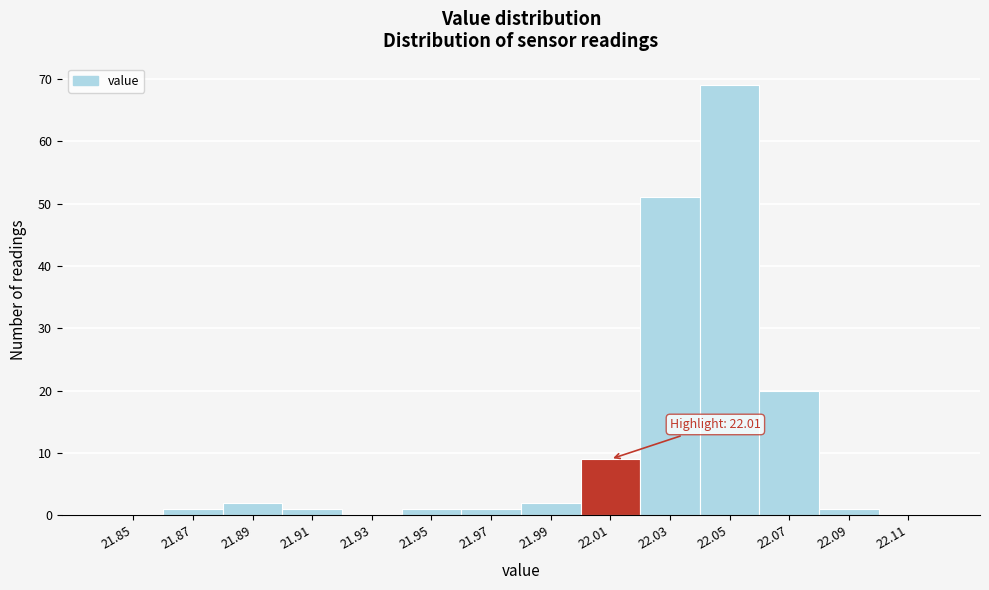

Reading left to right, transcribe all the data shown in this chart.

21.85=0	21.87=1	21.89=2	21.91=1	21.93=0	21.95=1	21.97=1	21.99=2	22.01=9	22.03=51	22.05=69	22.07=20	22.09=1	22.11=0